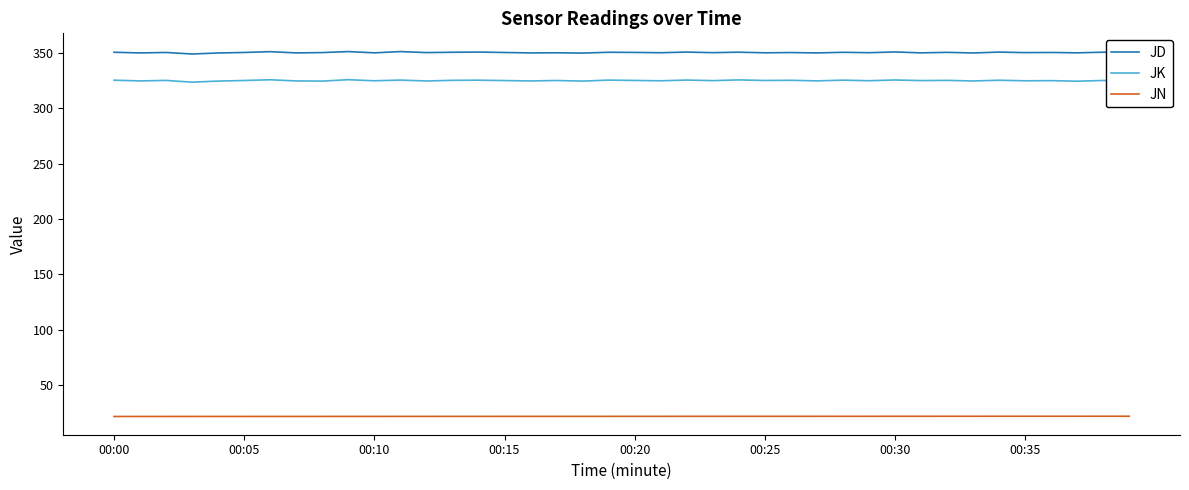

Which series has the largest total across all categories?

JD